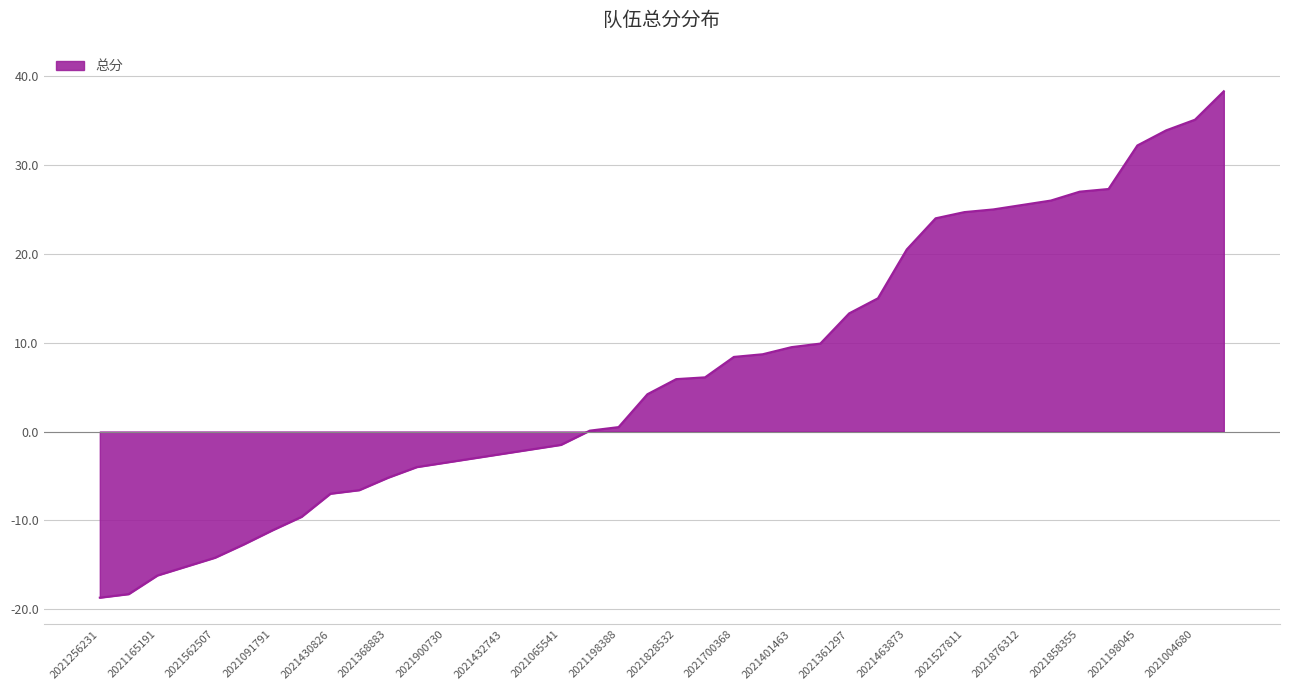

What is the greatest value displayed?

38.3